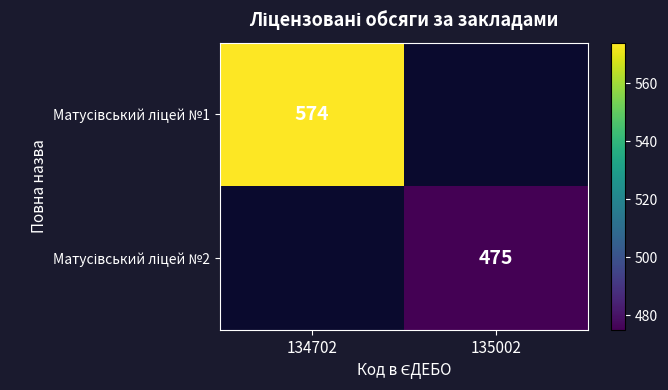

Which series has the largest range (max minus min)?

Матусівський ліцей №1